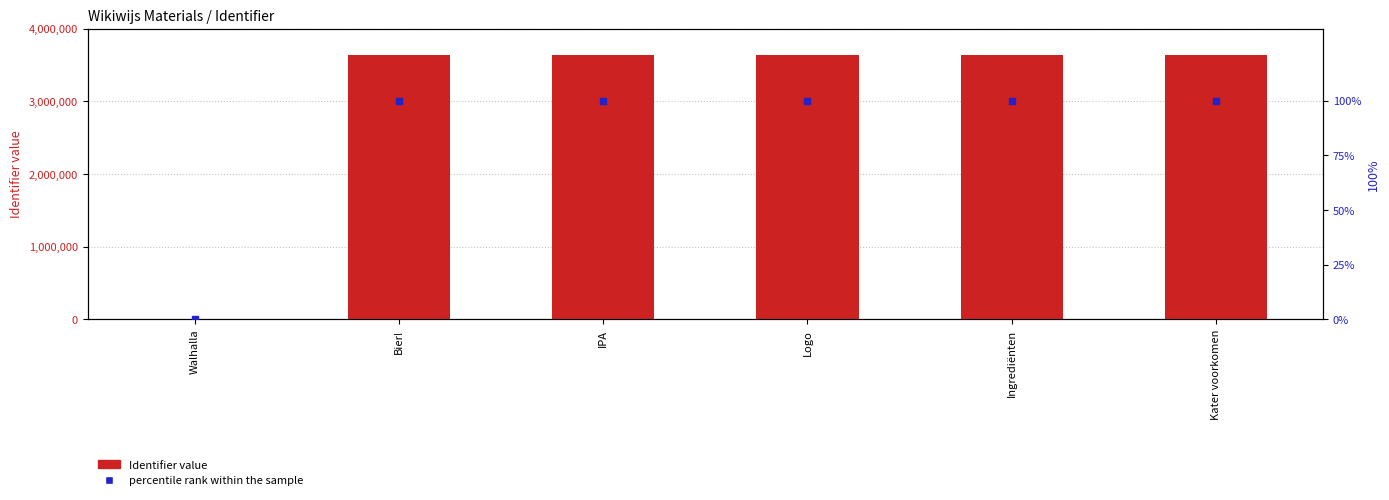

What is the difference between the second highest and minimum values in the percentile rank within the sample series?

100.0